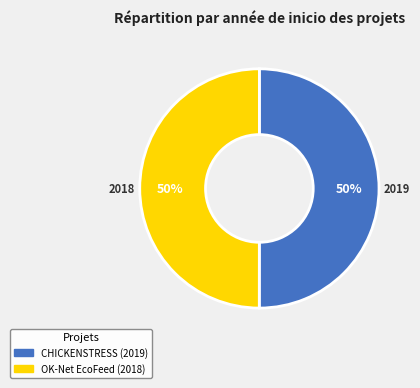

What percentage is the CHICKENSTRESS (2019) slice, to the nearest percent?

50%